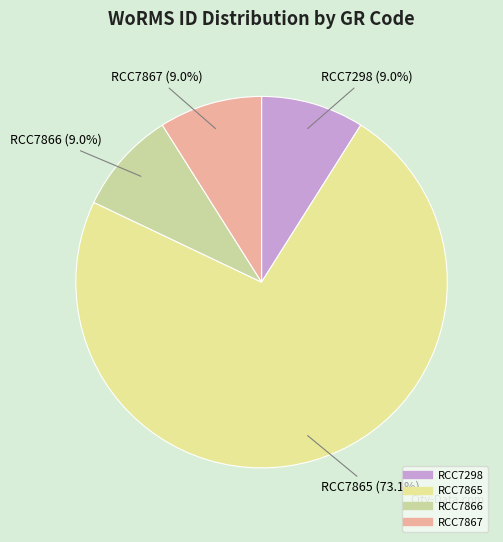

What portion of the pie excludes RCC7867?

91.0%